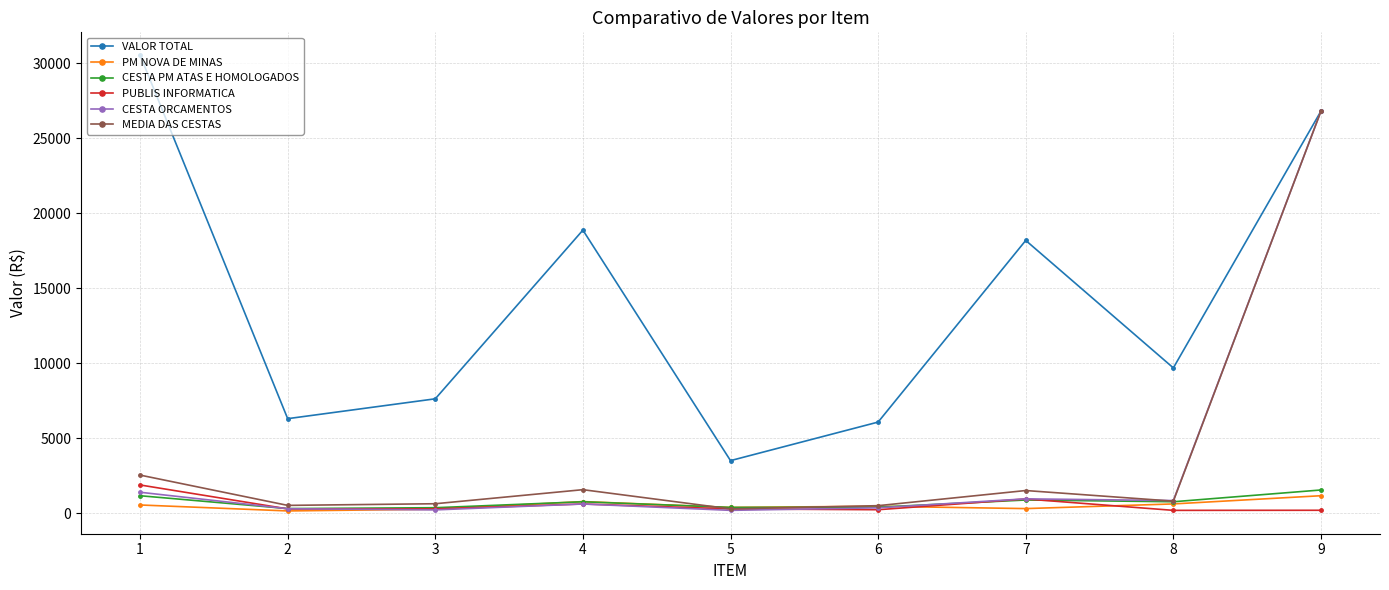

After their last crossing, which series has the higher values: CESTA PM ATAS E HOMOLOGADOS or PUBLIS INFORMATICA?

CESTA PM ATAS E HOMOLOGADOS